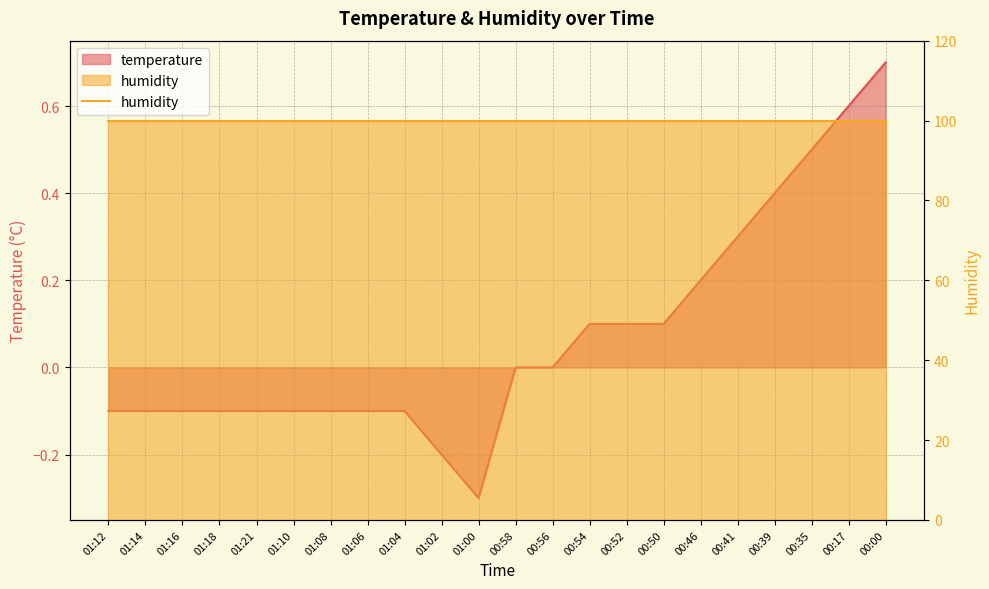

Which label corresponds to the largest value in the chart?

00:00